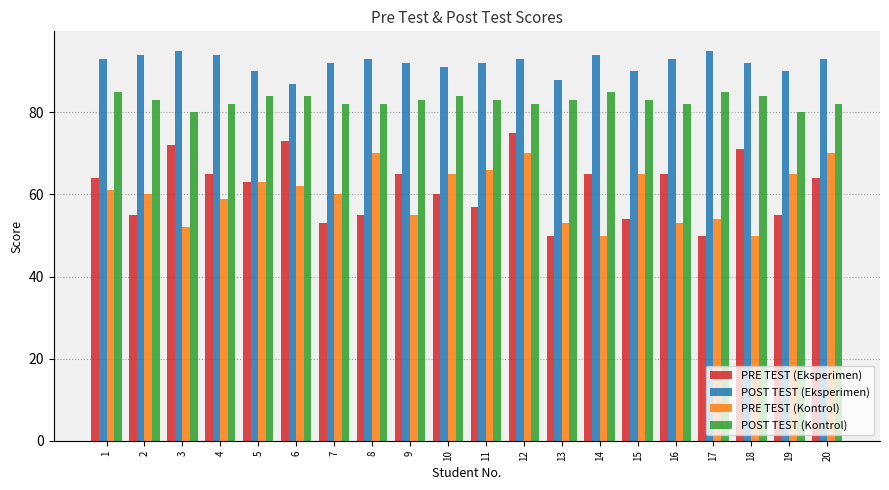

What is the smallest value displayed?

50